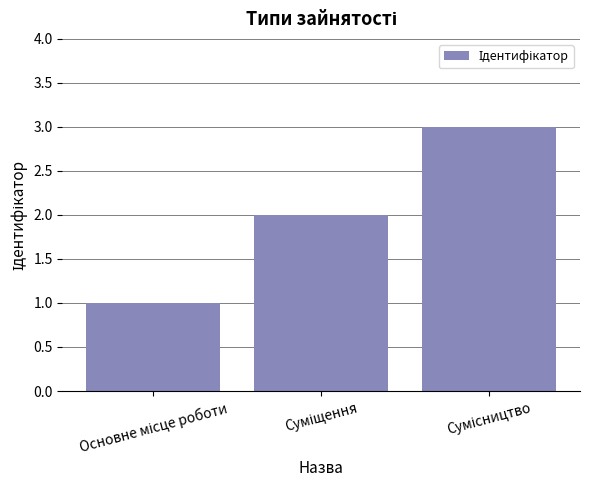

What is the greatest value displayed?

3